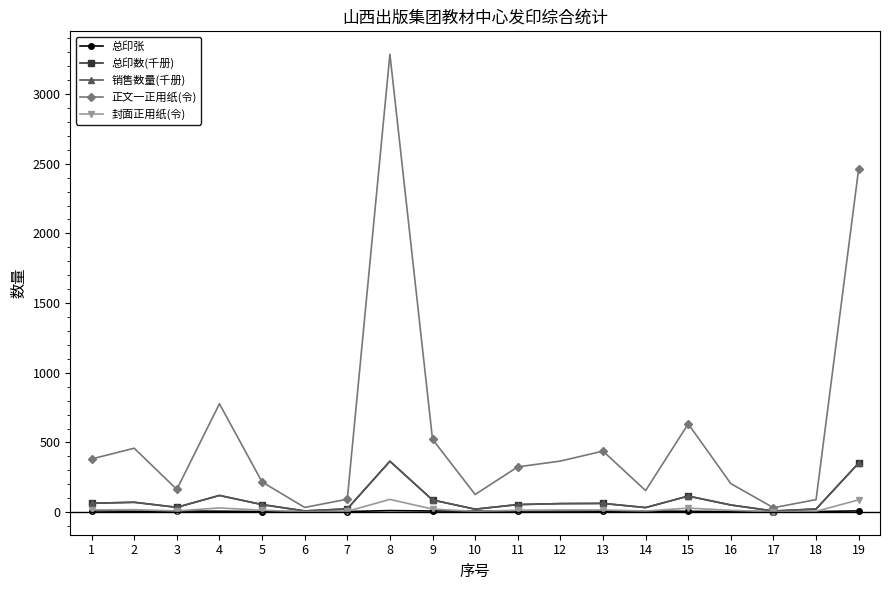

What is the approximate value of 总印数(千册) at 1?

63.5